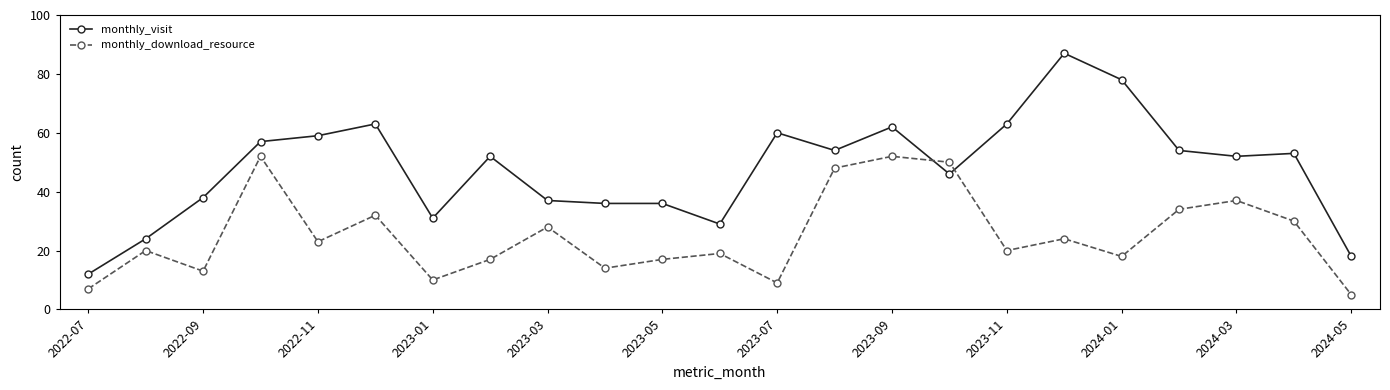

True or false: monthly_download_resource and monthly_visit cross at least once.

True